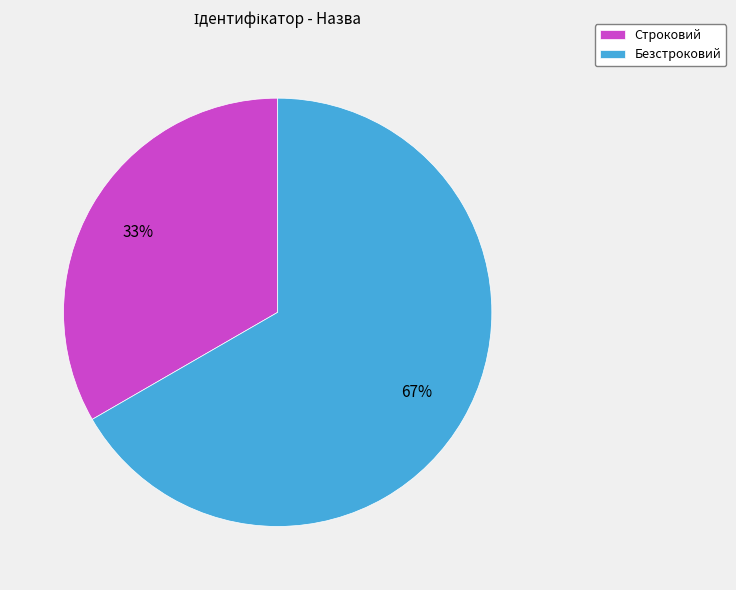

To the nearest percent, what percentage of the pie is Безстроковий?

67%